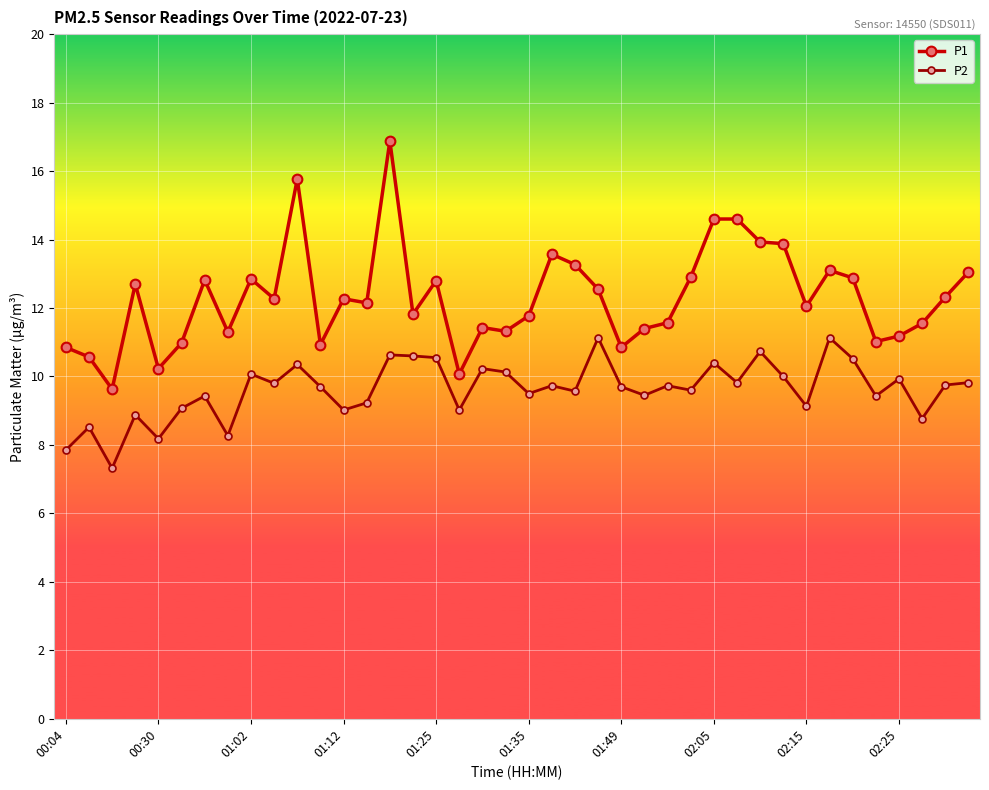

What is the value of the P2 point at the 21st from the left?

9.5